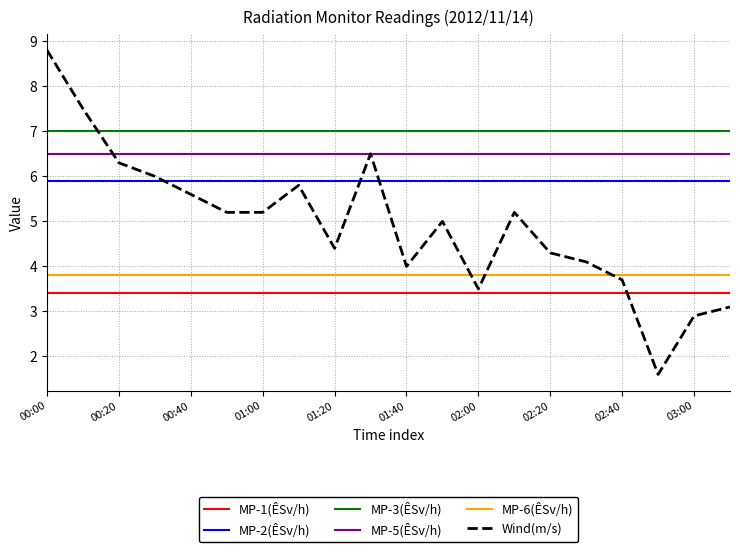

What are all the series names shown in the legend?

MP-1(ÊSv/h), MP-2(ÊSv/h), MP-3(ÊSv/h), MP-5(ÊSv/h), MP-6(ÊSv/h), Wind(m/s)